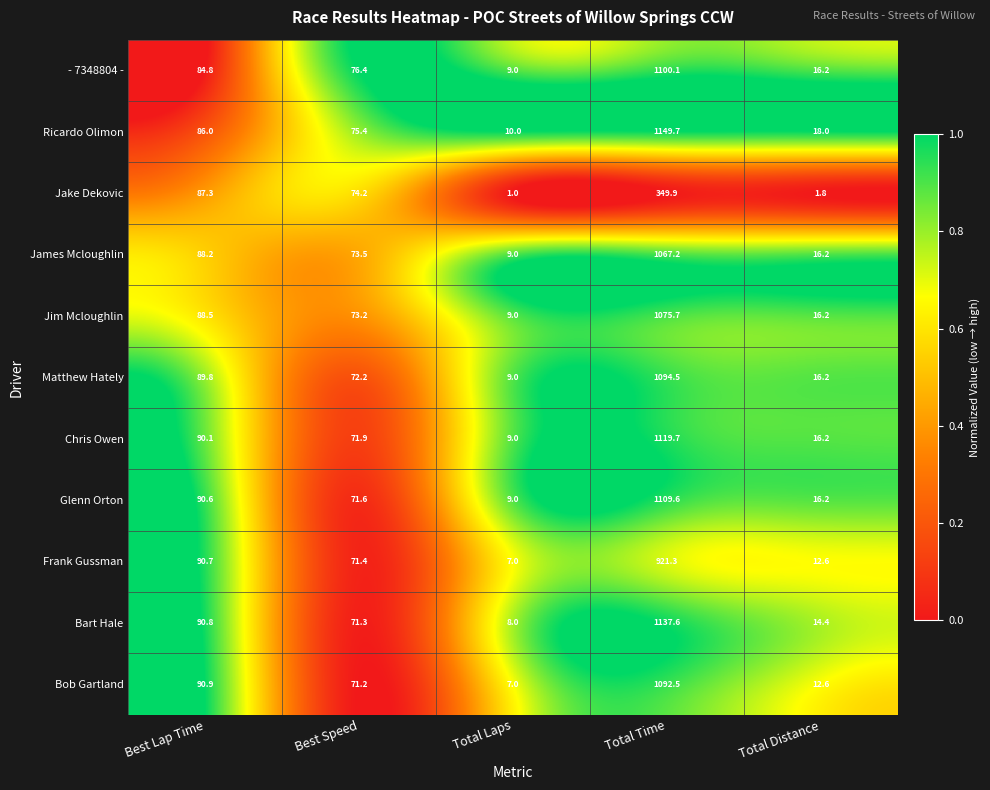

The Chris Owen series shows 1119.7 at Total Time. True or false?

True